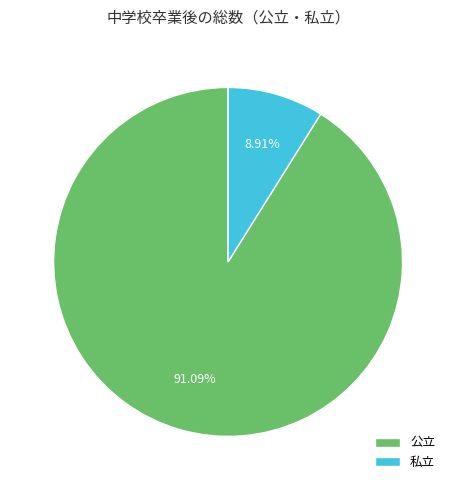

To the nearest percent, what is the average slice percentage?

50%